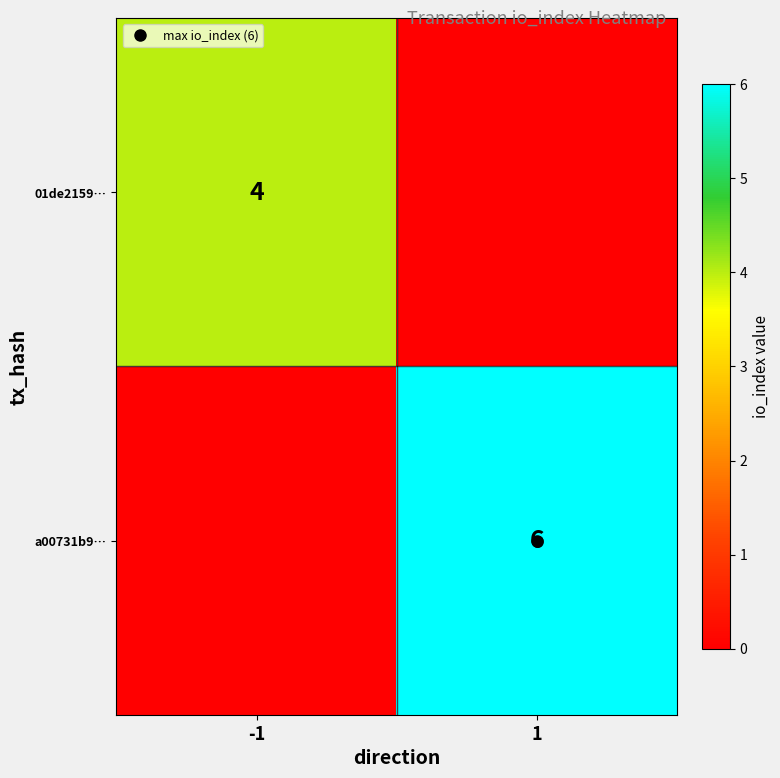

What is the spread (max minus min) of values at -1?

4